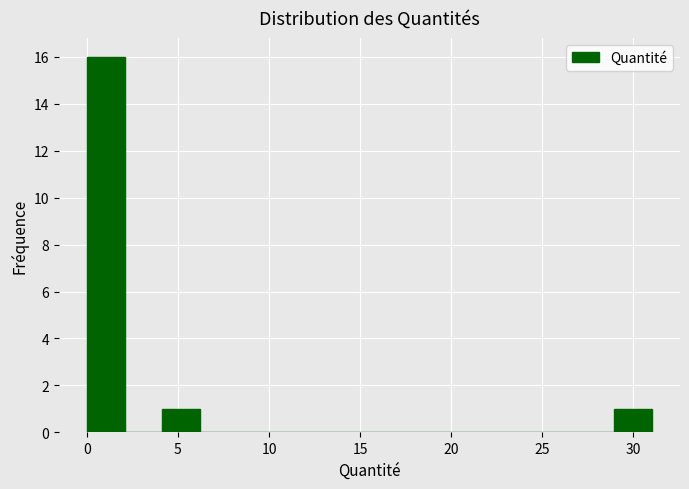

Reading left to right, transcribe this chart: for each bar, give the range it covers on the x-axis and its height. Neither the bar edges nor the heights are printed on the chart, so give them approximately, as read against the axes.

0.0 to 2.0: 16
2.0 to 4.0: 0
4.0 to 6.0: 1
6.0 to 8.5: 0
8.5 to 10.5: 0
10.5 to 12.5: 0
12.5 to 14.5: 0
14.5 to 16.5: 0
16.5 to 18.5: 0
18.5 to 20.5: 0
20.5 to 23.0: 0
23.0 to 25.0: 0
25.0 to 27.0: 0
27.0 to 29.0: 0
29.0 to 31.0: 1